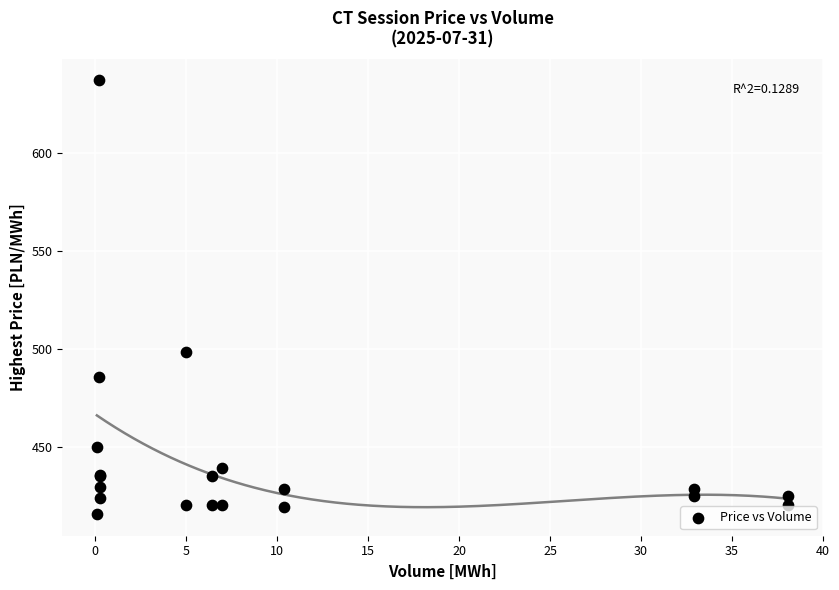

What Y value in the scatter plot is closest to 526?

498.6